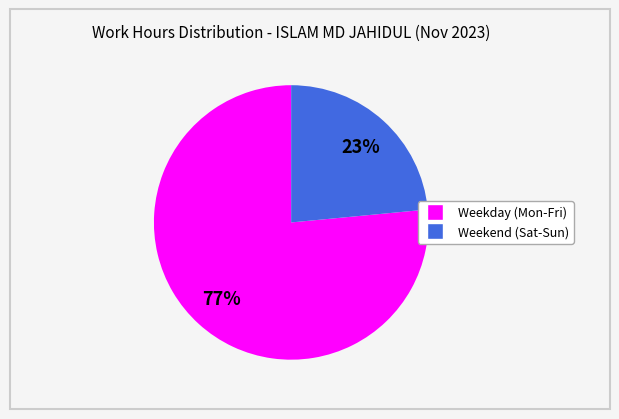

Is there a majority slice in this chart?

Yes